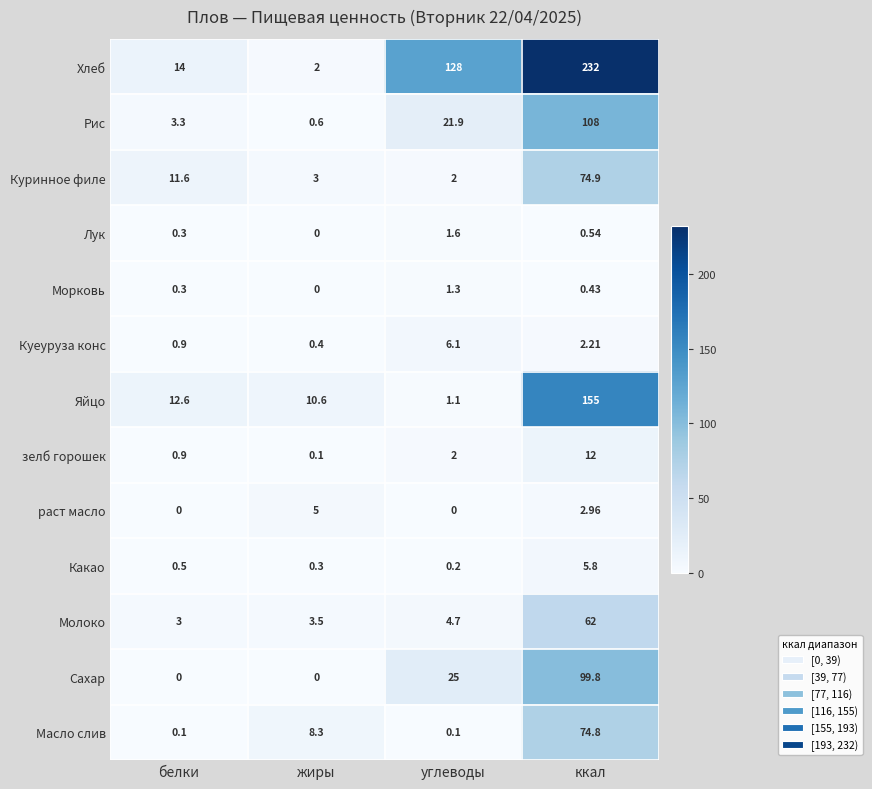

What is the maximum value shown in the chart?

232.0